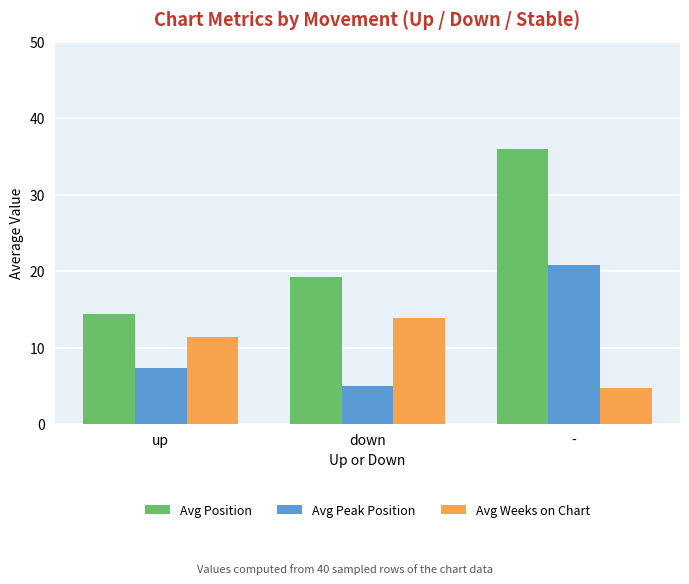

Reading right to left, list all the values displayed in this chart.

Avg Position: 36.0	19.3	14.4
Avg Peak Position: 20.8	5.0	7.4
Avg Weeks on Chart: 4.8	13.9	11.4